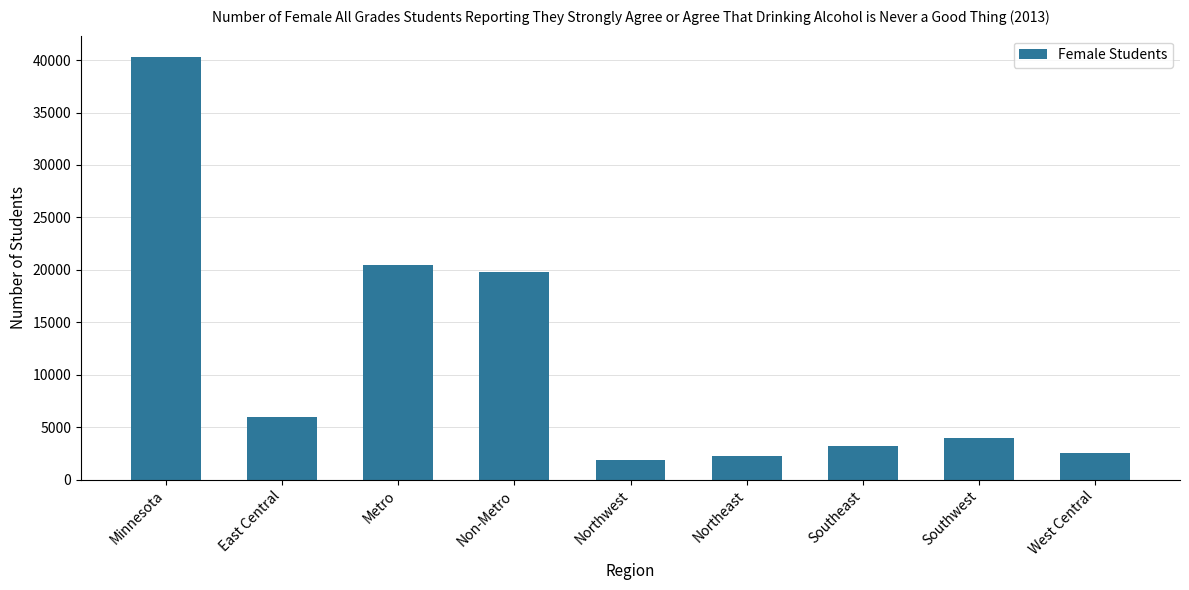

Read the value at Minnesota.

40314